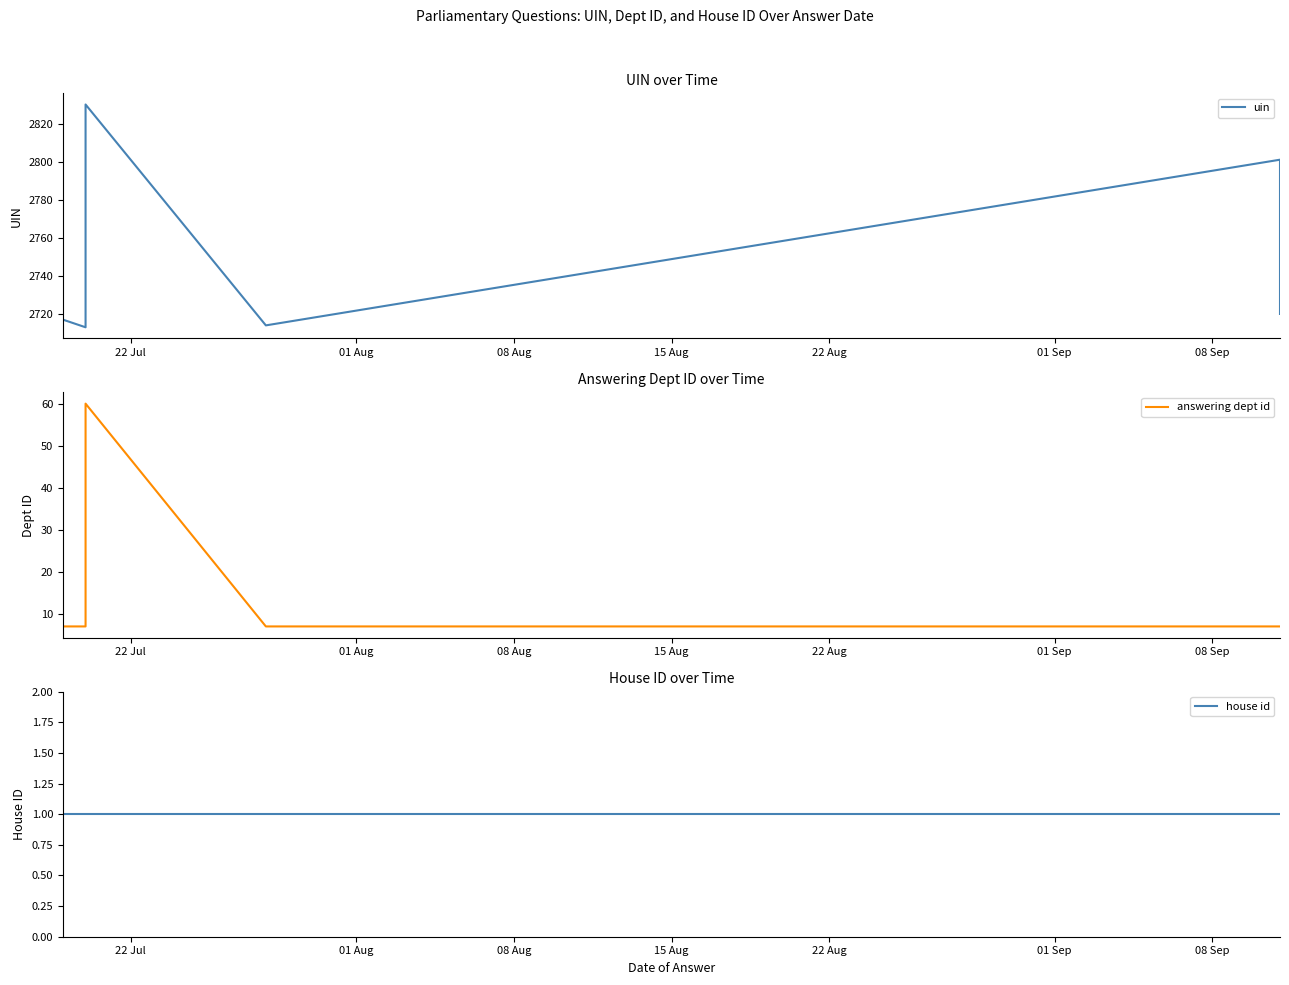

How many lines are shown in the chart?

3